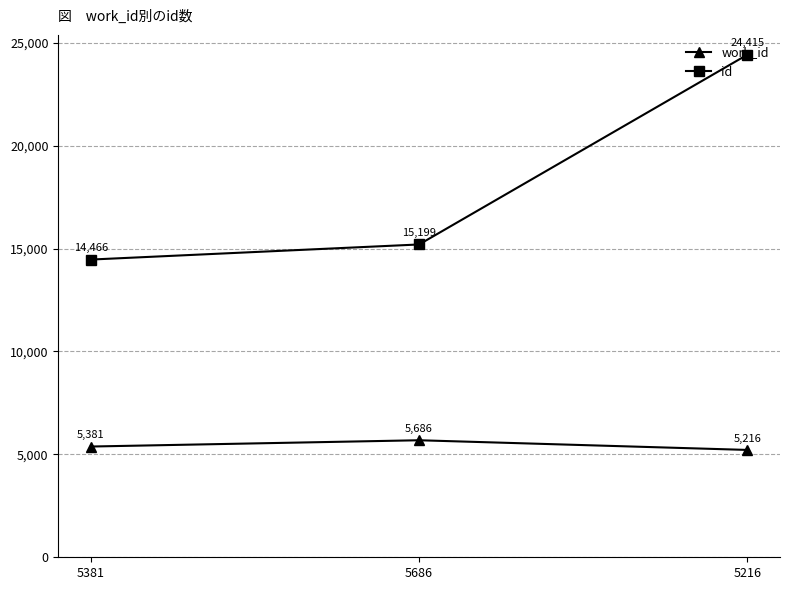

What position from the right is 5686?

2